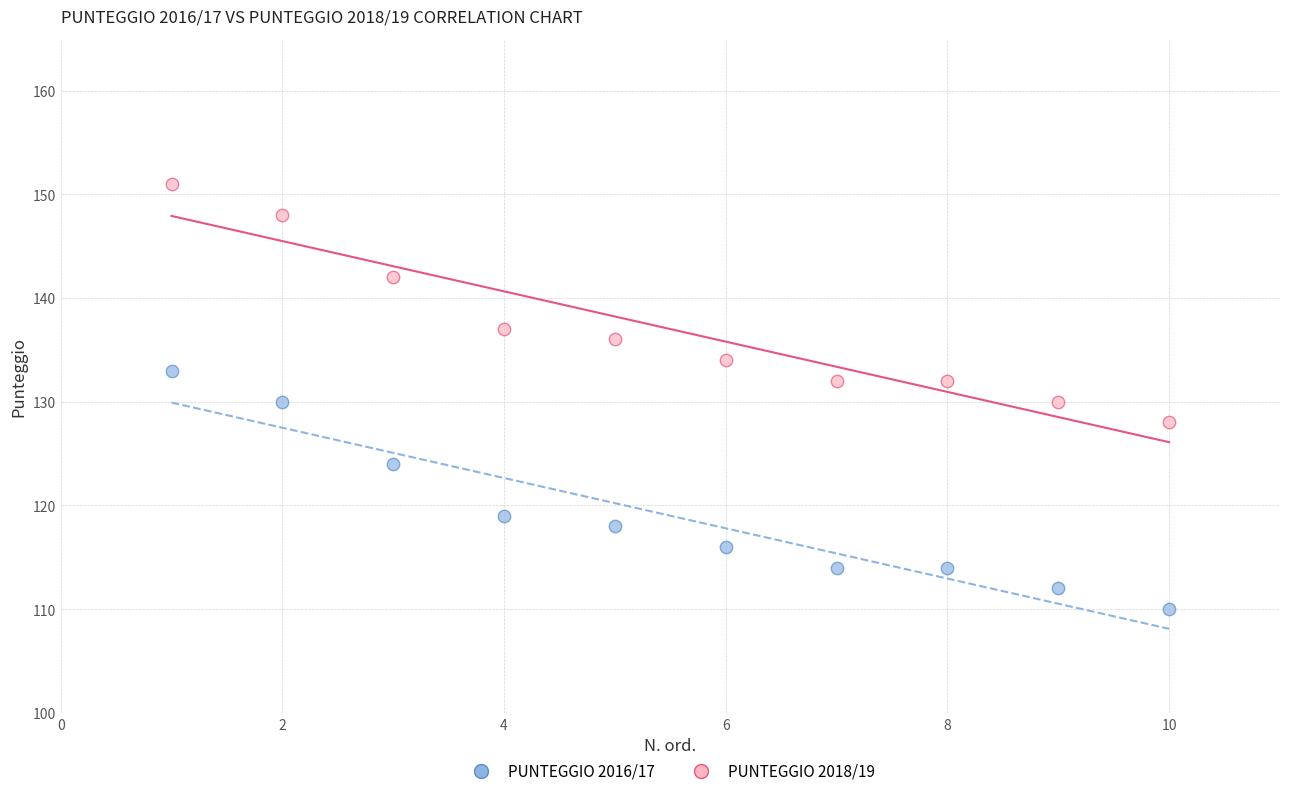

Across all data points, what is the range of Y values (max minus min)?

41